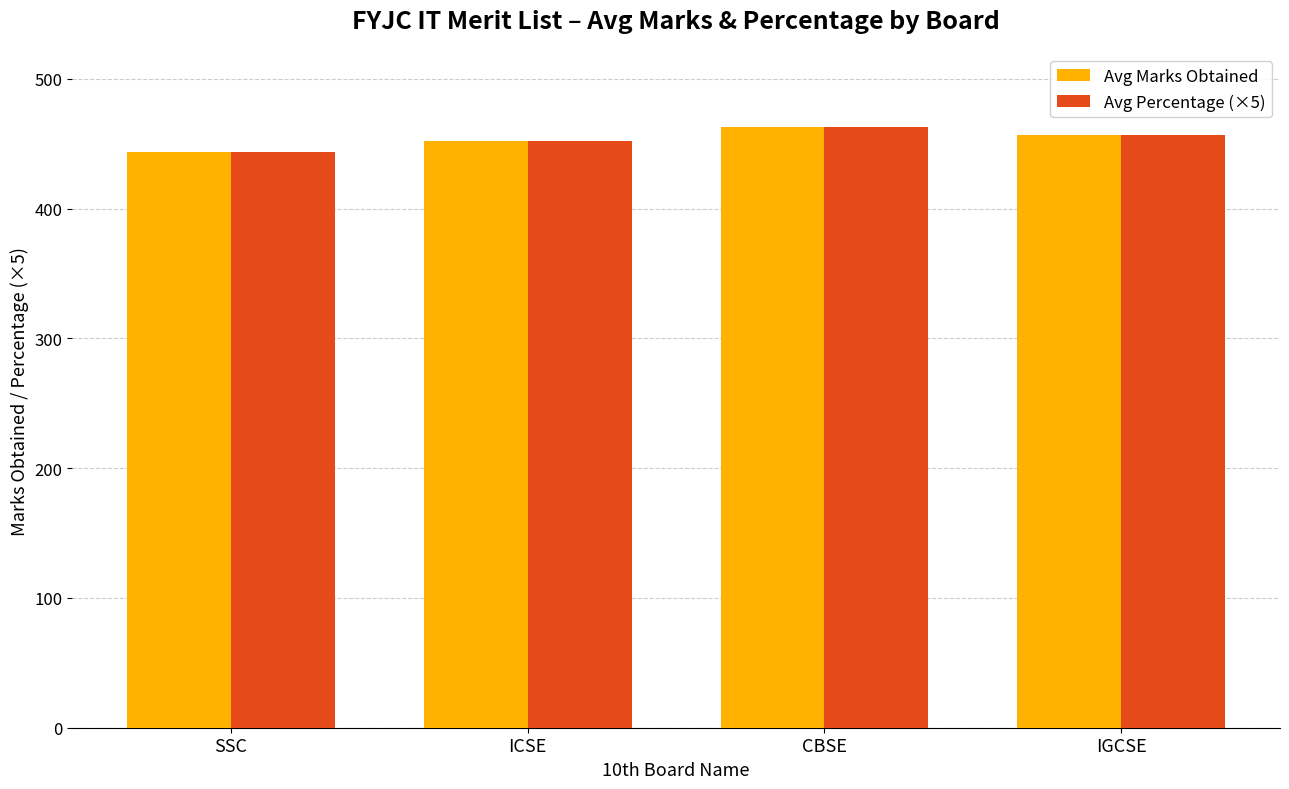

What is the total value across all series at CBSE?

926.0